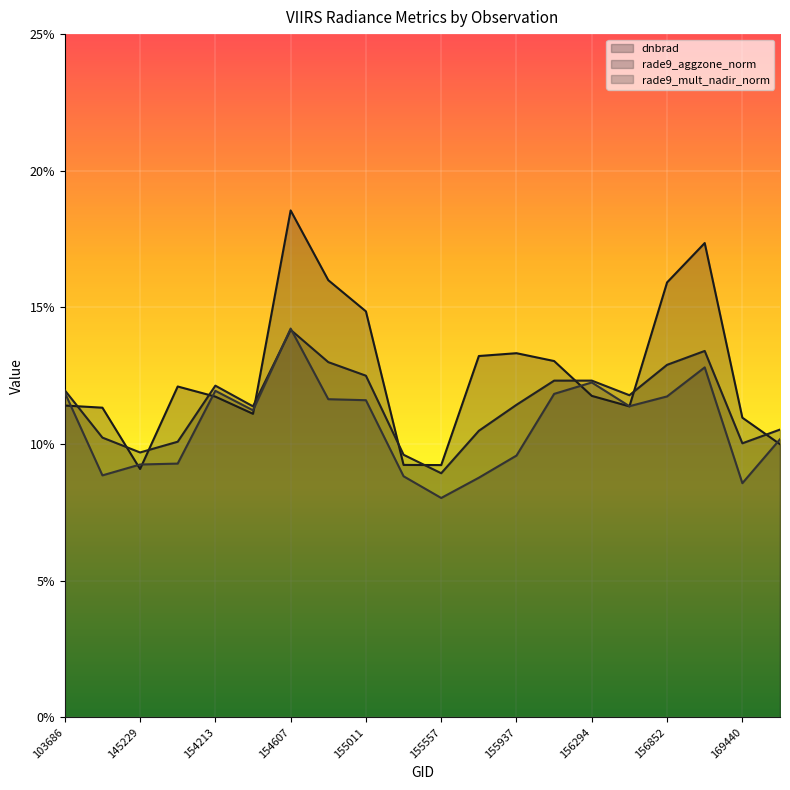

What is the total value across all series at 156479?

34.5